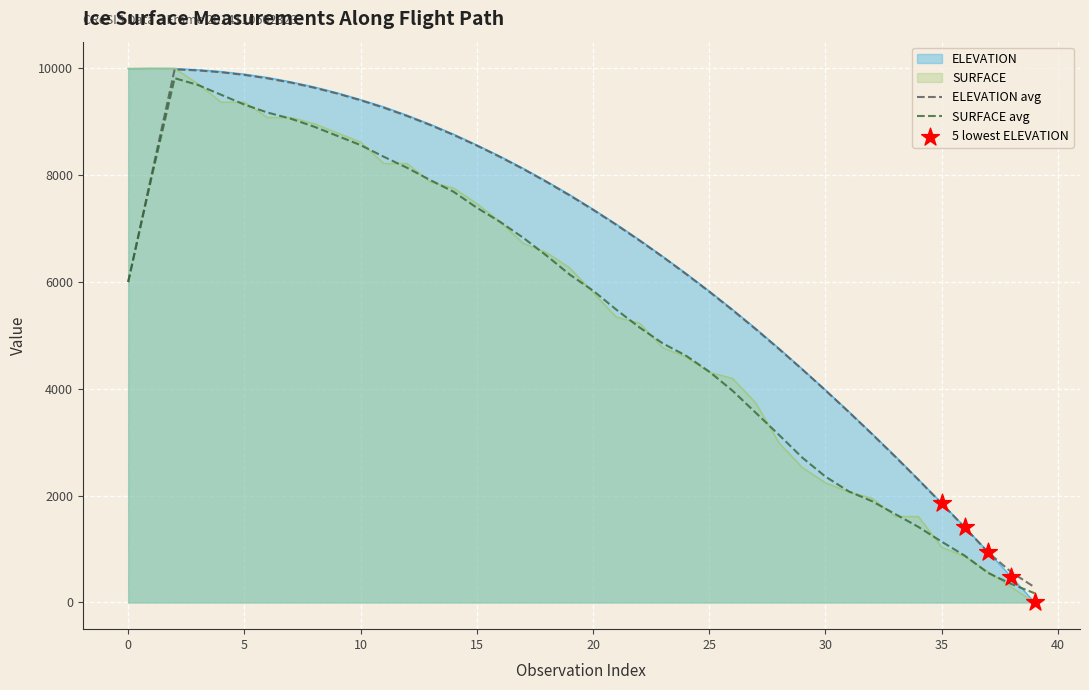

Is the value of ELEVATION at 39 greater than the value of UTCTIMESOD at 23?

No